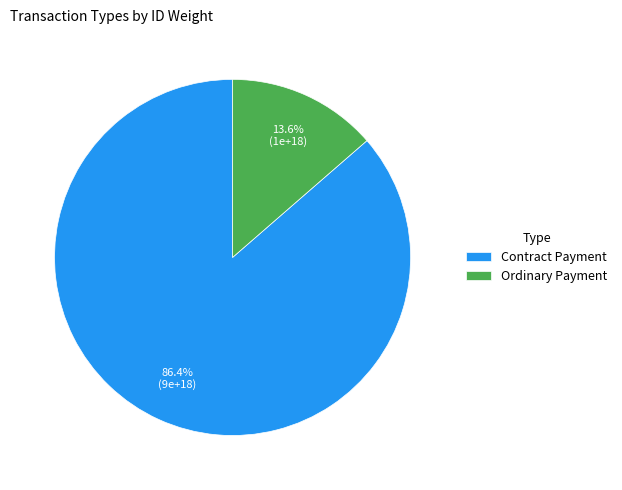

Does any single category account for the majority?

Yes